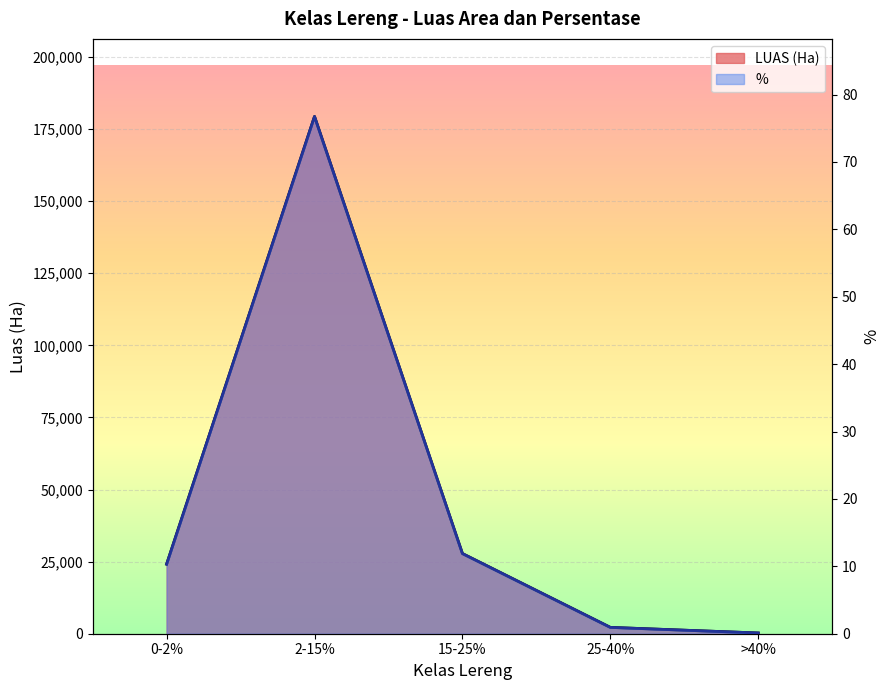

Which series changed the most between 2-15% and 15-25%?

LUAS (Ha)